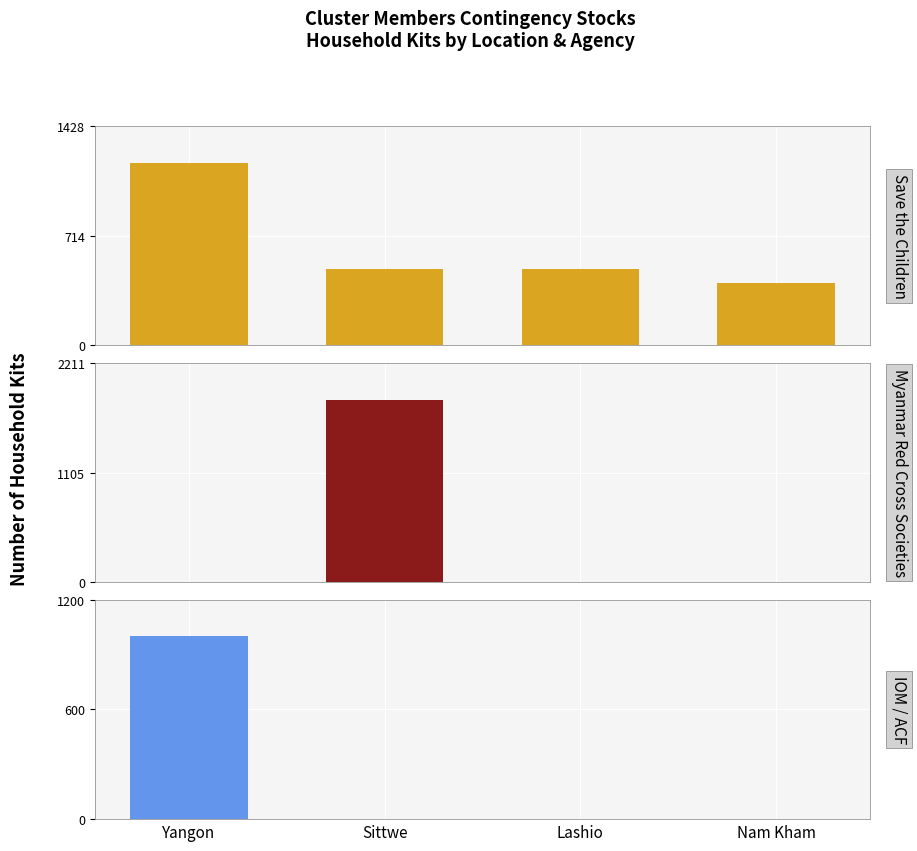

Between Nam Kham and Sittwe, which is larger?

Sittwe